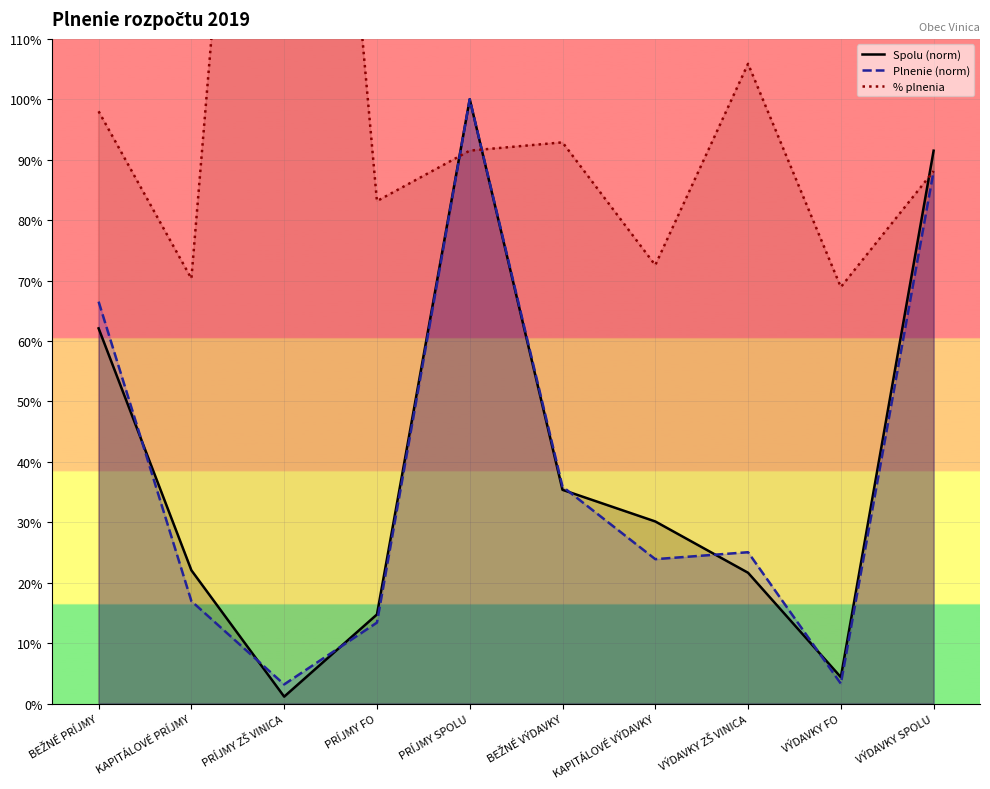

At which label does Plnenie (norm) reach its minimum?

PRÍJMY ZŠ VINICA